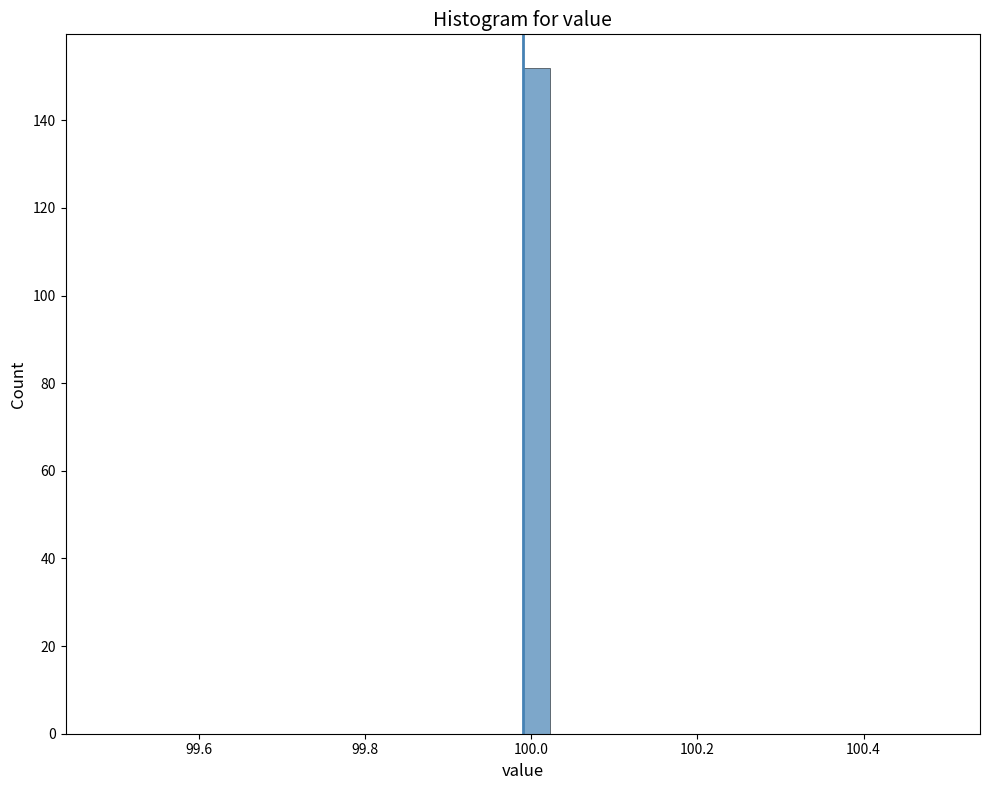

Around what value on the x-axis is the tallest bar? Give the approximate position of its centre, as read against the axis.

100.00